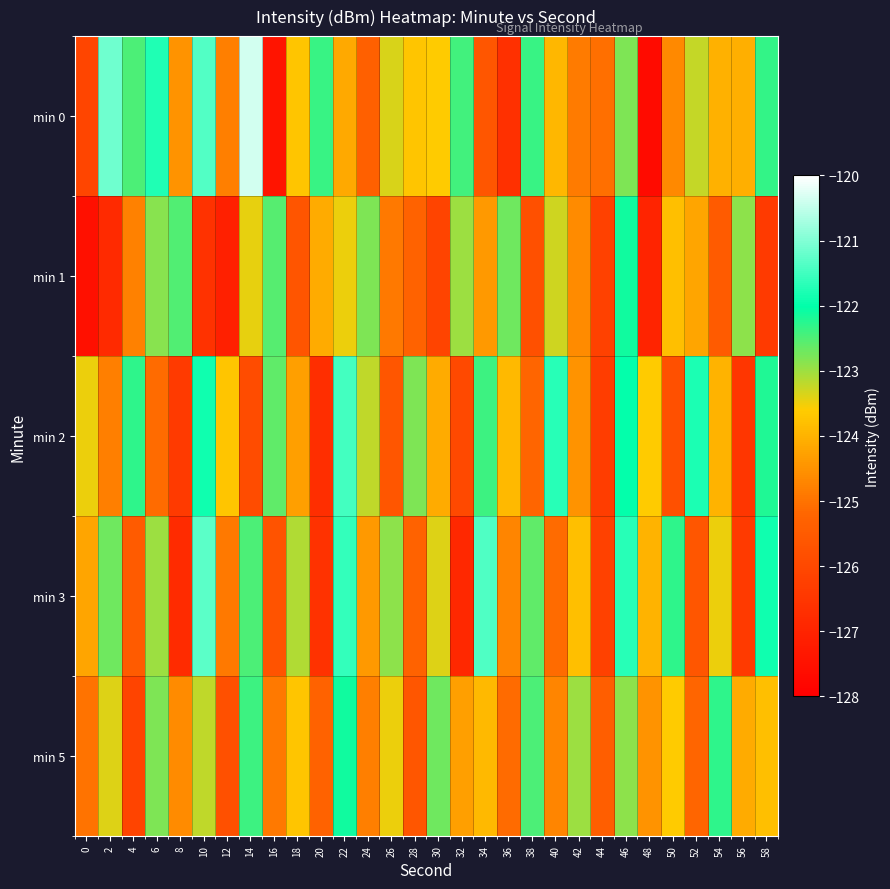

Reading right to left, extract all data points from this chart.

min 0: 58=-122.3	56=-124.1	54=-124.0	52=-123.2	50=-124.6	48=-127.7	46=-122.8	44=-125.1	42=-124.9	40=-123.9	38=-122.3	36=-126.7	34=-125.6	32=-122.4	30=-123.6	28=-123.7	26=-123.4	24=-125.3	22=-124.2	20=-122.4	18=-123.7	16=-127.4	14=-120.4	12=-124.8	10=-121.4	8=-124.5	6=-121.8	4=-122.5	2=-121.1	0=-126.1
min 1: 58=-126.4	56=-122.9	54=-125.5	52=-124.2	50=-123.8	48=-127.0	46=-122.1	44=-126.2	42=-124.6	40=-123.3	38=-125.8	36=-122.7	34=-124.4	32=-123.0	30=-126.1	28=-125.3	26=-124.9	24=-122.8	22=-123.5	20=-124.1	18=-125.6	16=-122.5	14=-123.4	12=-127.1	10=-126.6	8=-122.5	6=-122.8	4=-124.8	2=-126.8	0=-127.6
min 2: 58=-122.2	56=-126.5	54=-124.0	52=-121.8	50=-125.8	48=-123.6	46=-122.0	44=-126.3	42=-124.5	40=-121.7	38=-125.2	36=-123.9	34=-122.4	32=-126.0	30=-124.1	28=-122.8	26=-125.6	24=-123.2	22=-121.5	20=-126.7	18=-124.3	16=-122.6	14=-125.9	12=-123.7	10=-121.9	8=-126.4	6=-125.1	4=-122.3	2=-124.8	0=-123.5
min 3: 58=-121.9	56=-126.4	54=-123.5	52=-125.6	50=-122.3	48=-124.0	46=-121.7	44=-126.2	42=-123.8	40=-125.1	38=-122.6	36=-124.7	34=-121.4	32=-126.9	30=-123.4	28=-125.3	26=-122.9	24=-124.4	22=-121.6	20=-126.6	18=-123.1	16=-125.7	14=-122.5	12=-124.9	10=-121.3	8=-126.8	6=-123.0	4=-125.5	2=-122.7	0=-124.2
min 5: 58=-123.8	56=-124.1	54=-122.3	52=-125.2	50=-123.6	48=-124.5	46=-122.9	44=-125.4	42=-123.0	40=-124.7	38=-122.5	36=-125.1	34=-123.9	32=-124.3	30=-122.7	28=-125.6	26=-123.5	24=-124.8	22=-122.1	20=-125.3	18=-123.7	16=-124.9	14=-122.4	12=-125.8	10=-123.2	8=-124.6	6=-122.8	4=-126.1	2=-123.4	0=-125.0